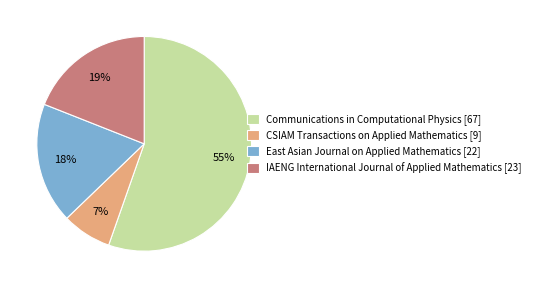

Between Communications in Computational Physics [67] and CSIAM Transactions on Applied Mathematics [9], which is larger?

Communications in Computational Physics [67]